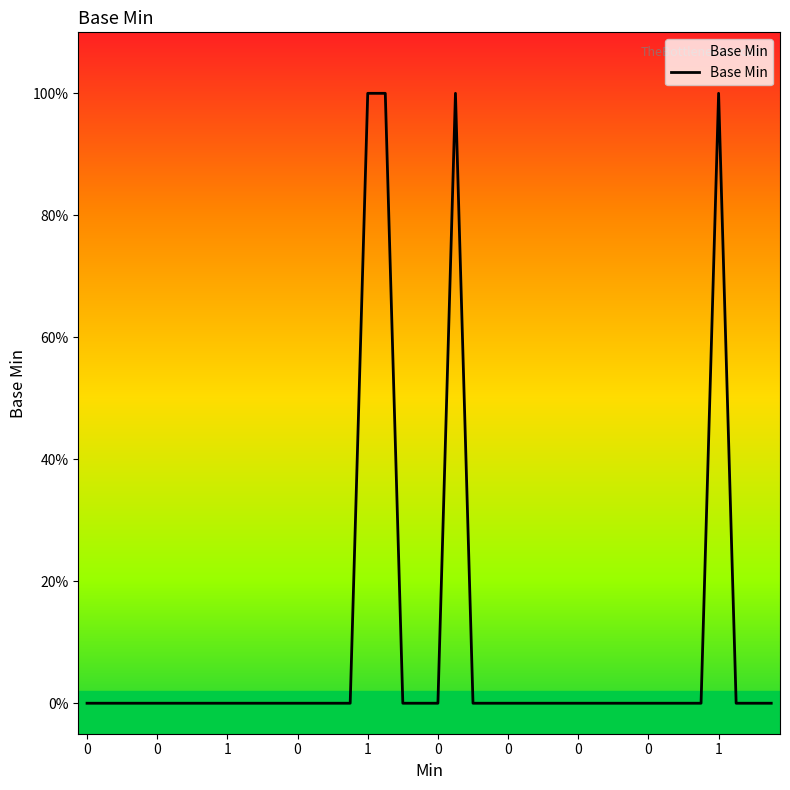

At which category does the data reach its first local peak?

1